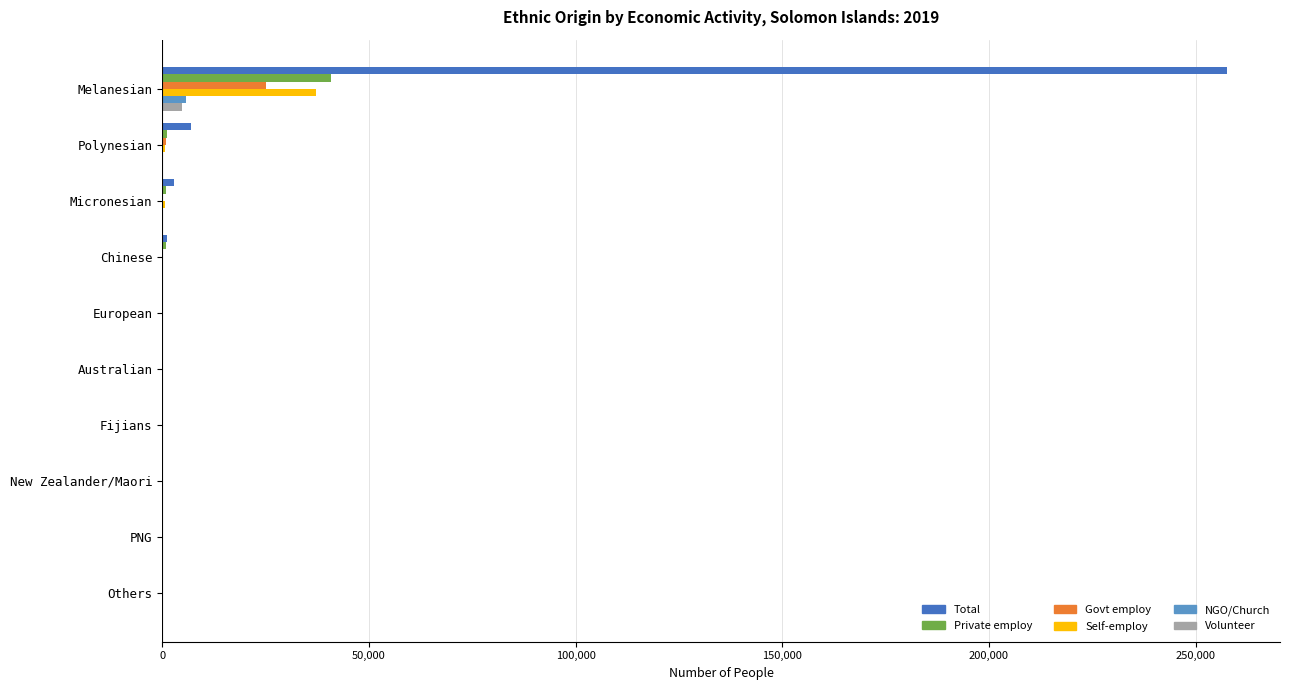

Which series has the largest total across all categories?

Total